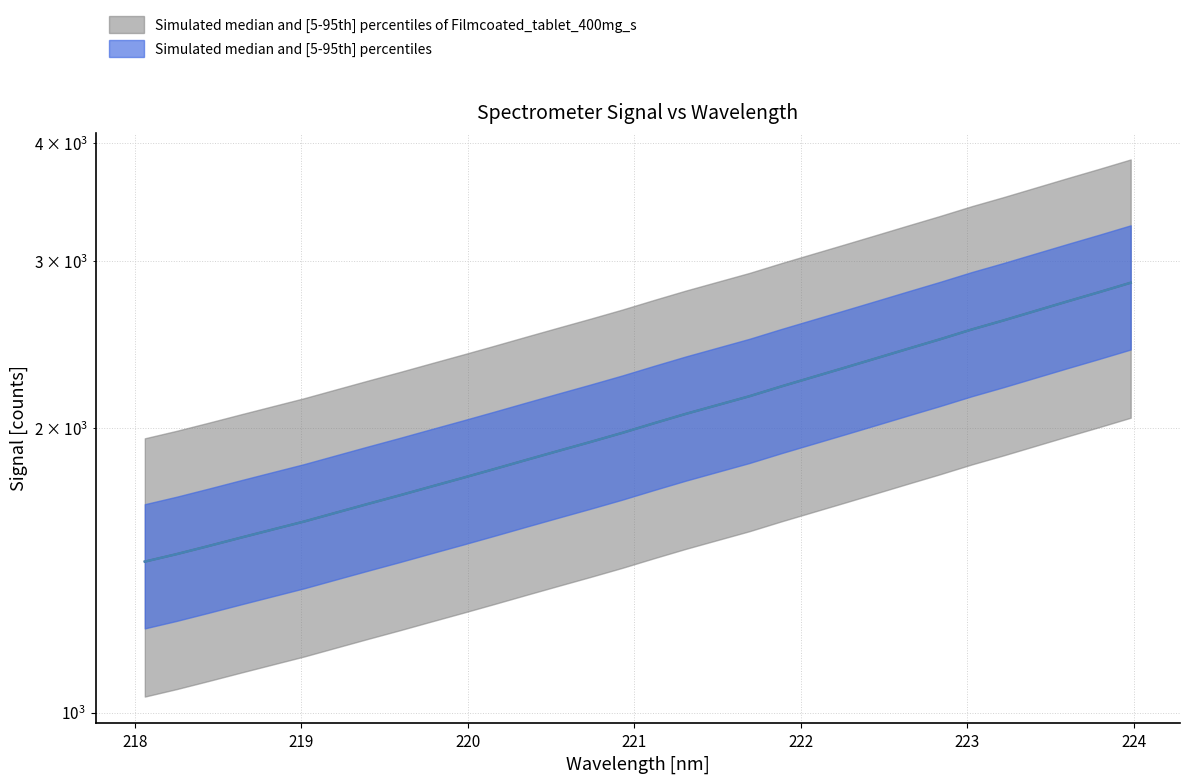

How many lines are shown in the chart?

1